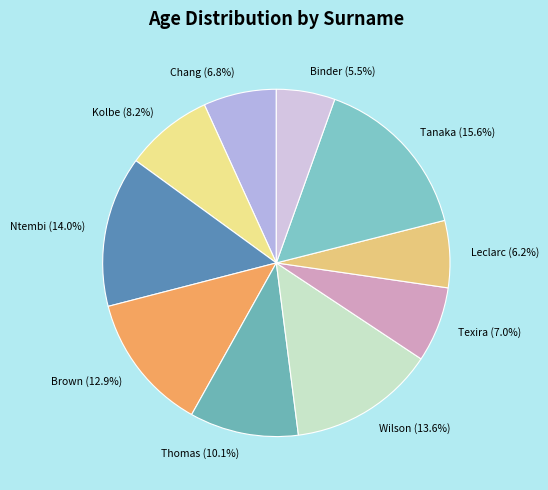

How many slices are in this pie chart?

10